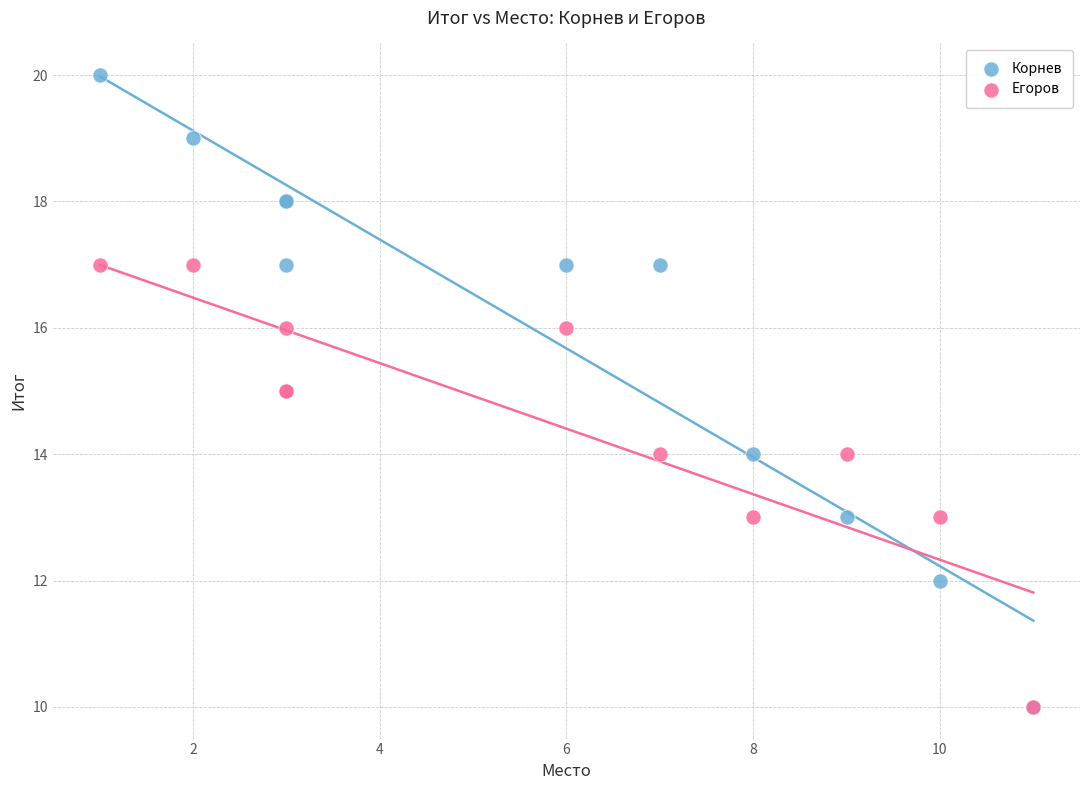

What are all the series names shown in the legend?

Корнев, Егоров